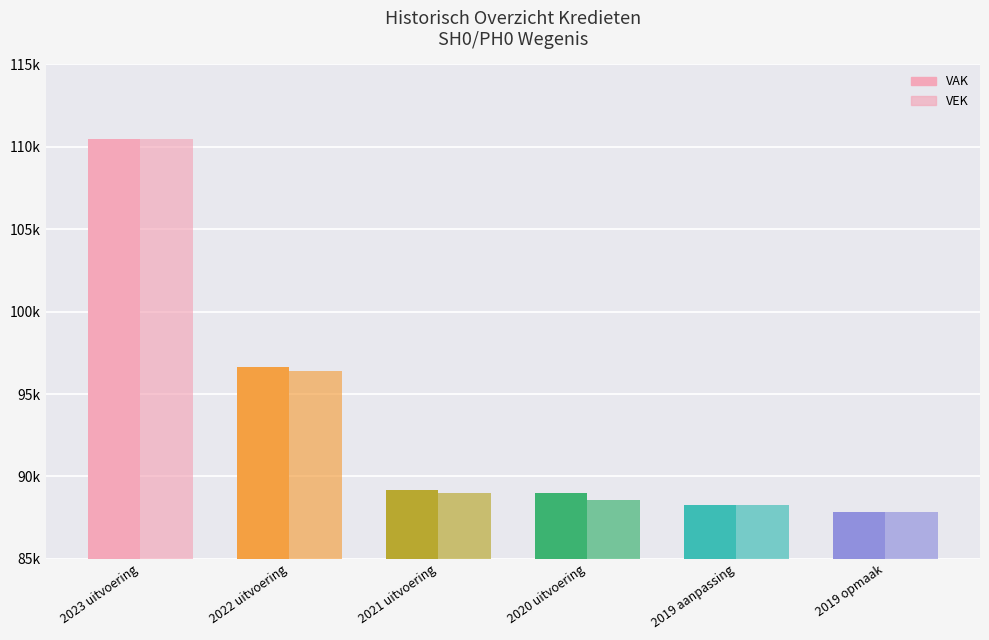

What position from the left is 2022 uitvoering?

2